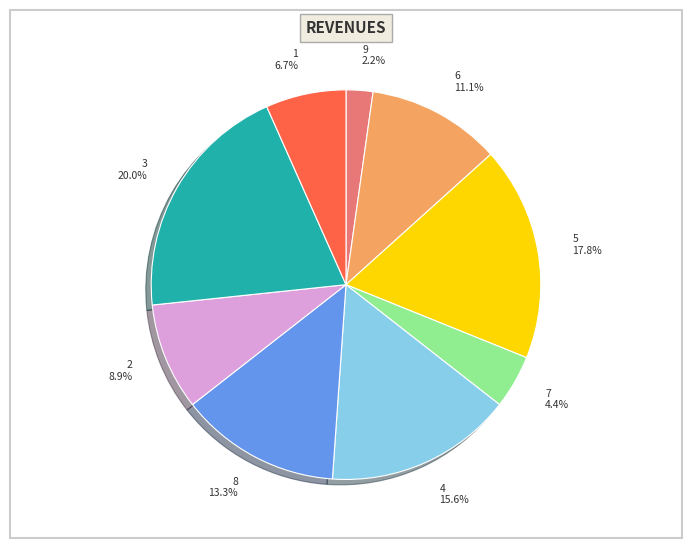

To the nearest percent, what is the combined percentage of 4 and 2?

24%